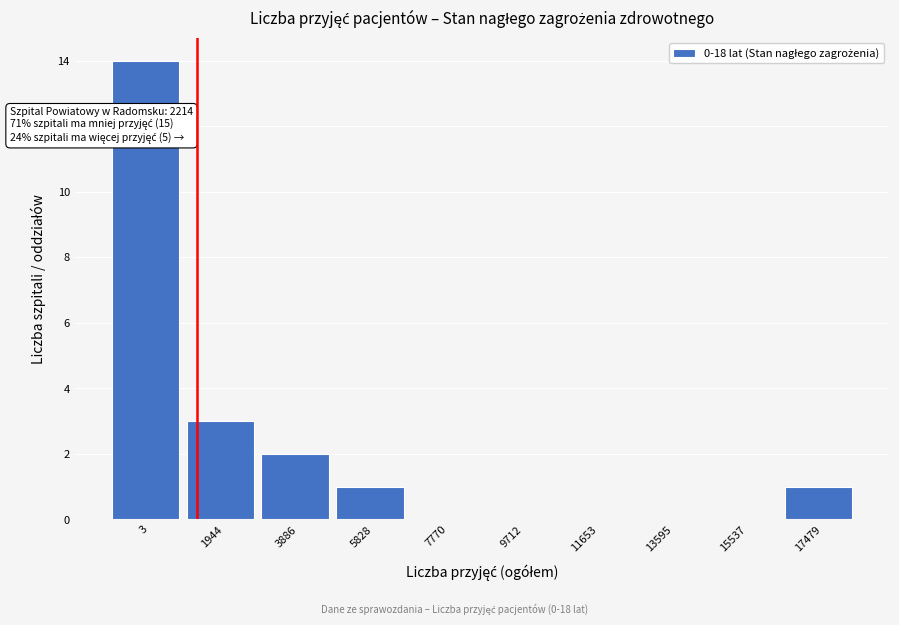

Reading right to left, extract all data points from this chart.

17479=1	15537=0	13595=0	11653=0	9712=0	7770=0	5828=1	3886=2	1944=3	3=14